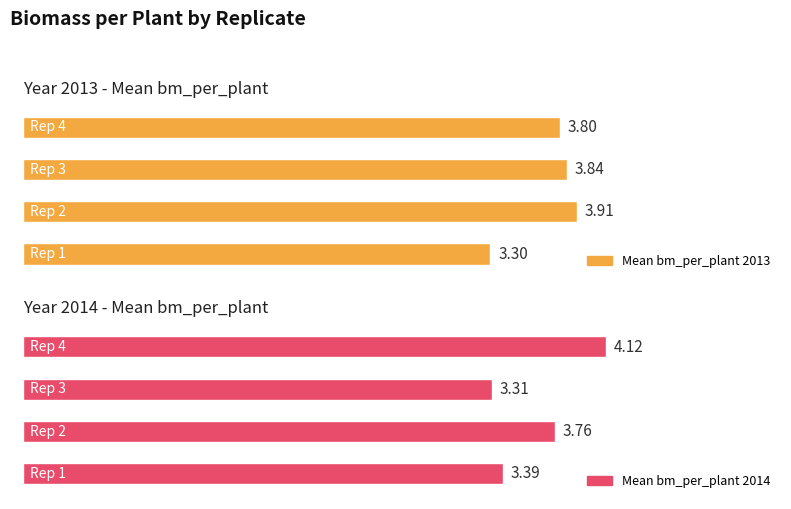

What are all the series names shown in the legend?

Mean bm_per_plant (2013), Mean bm_per_plant (2014)